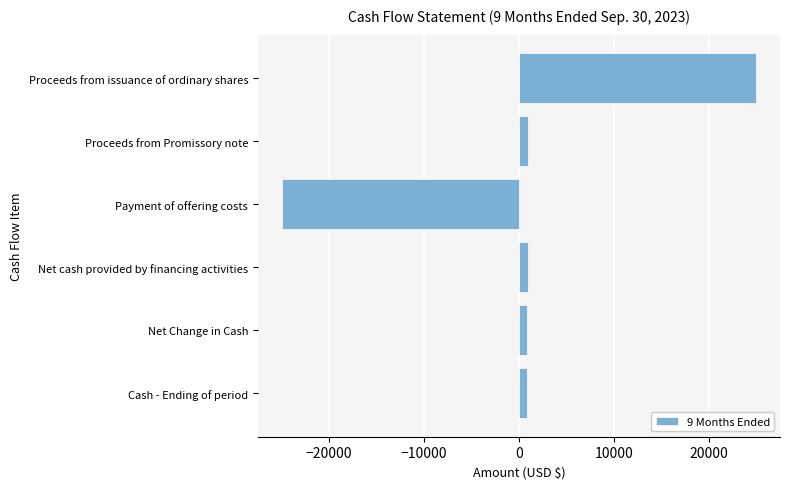

What is the label of the 5th bar from the bottom?

Proceeds from Promissory note